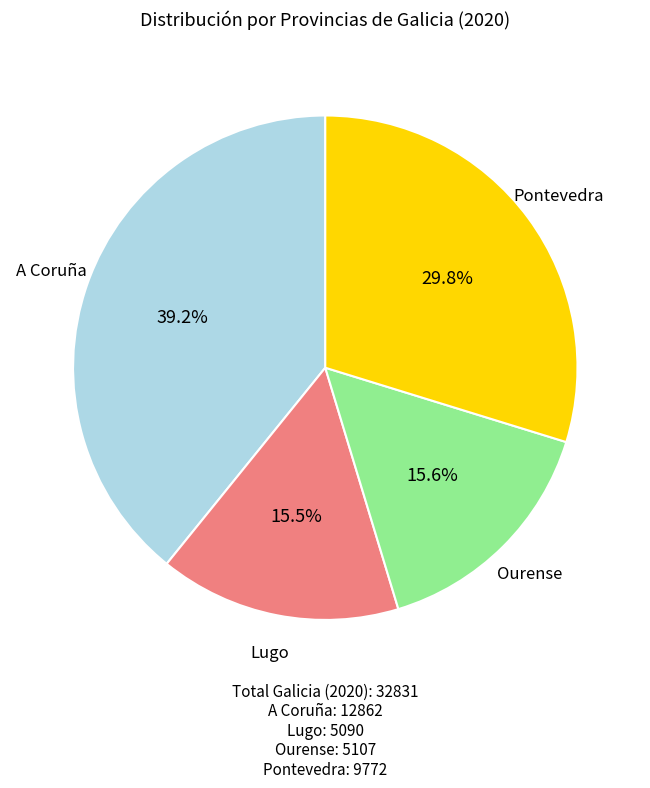

Is there a majority slice in this chart?

No